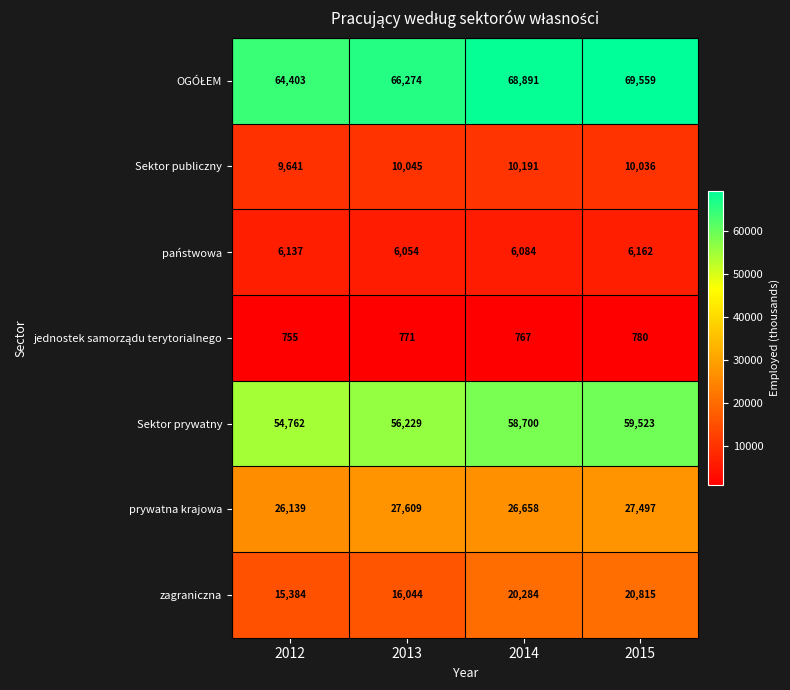

Is it true that Sektor publiczny equals 10191 at 2014?

True